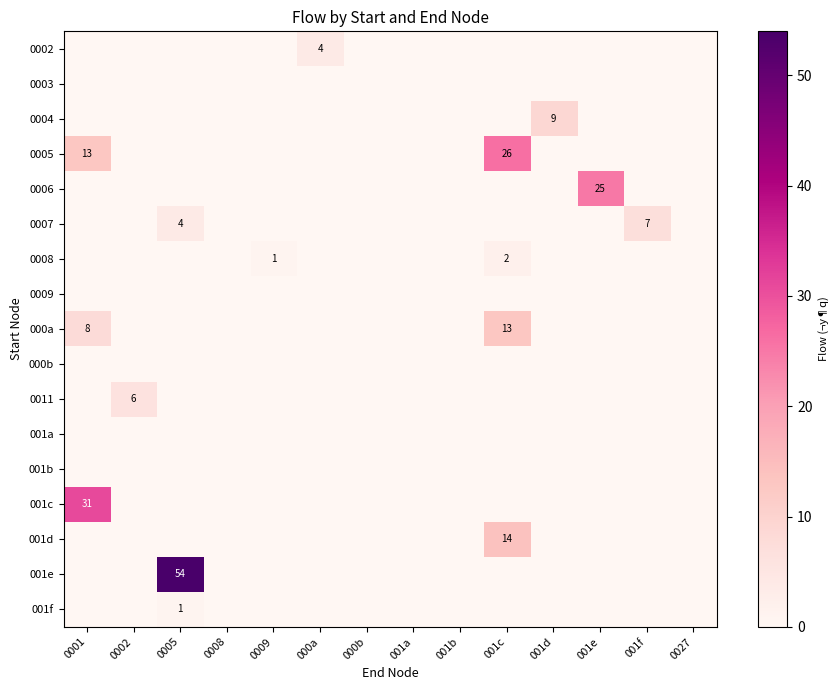

The value of row_14 at 0002 is 8. True or false?

False